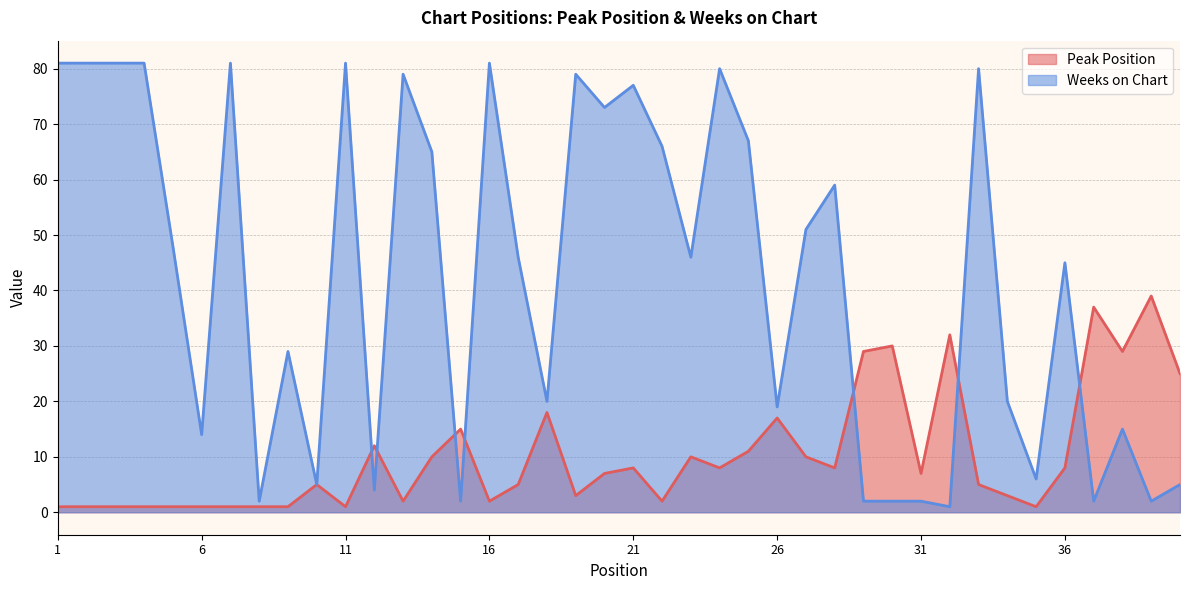

How many interior local valleys does the Peak Position series have?

10